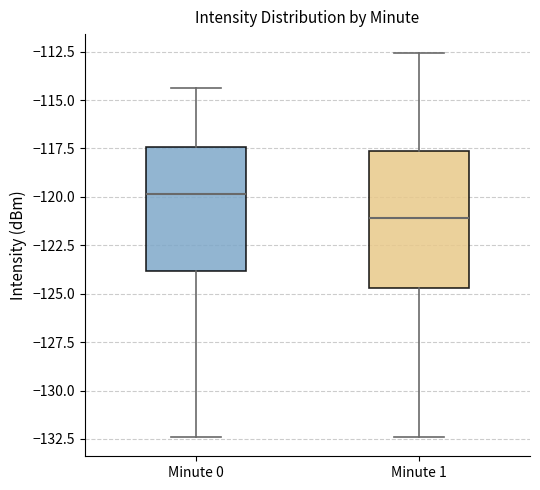

Where does the median line of the box for Minute 0 sit on the y-axis? The values are not printed on the chart, so give them approximately, as read against the axis.

-120.0